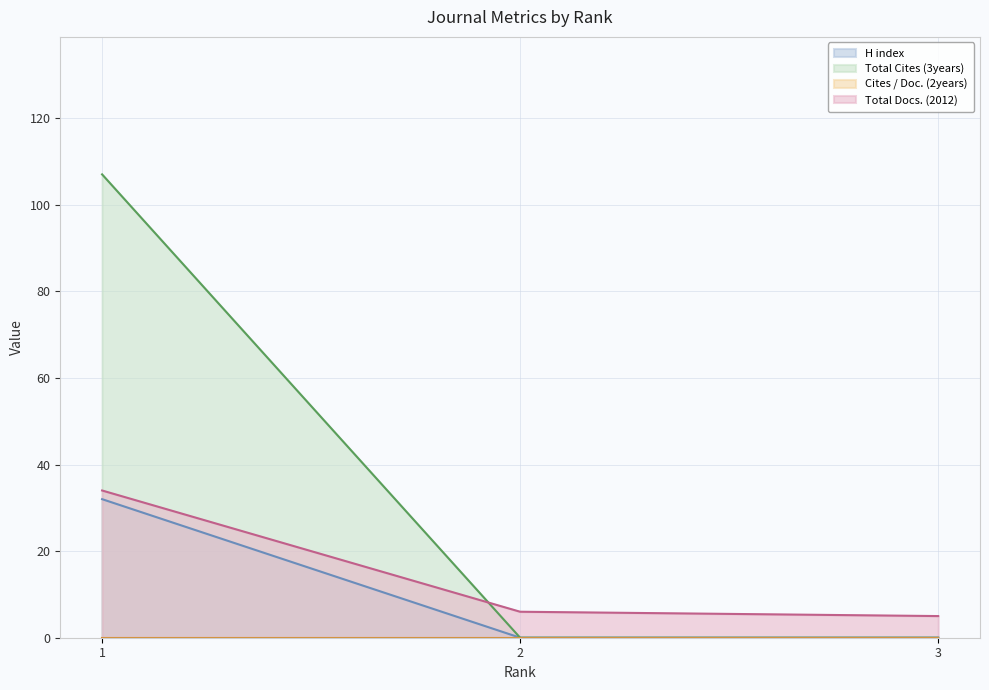

What is the greatest value displayed?

107